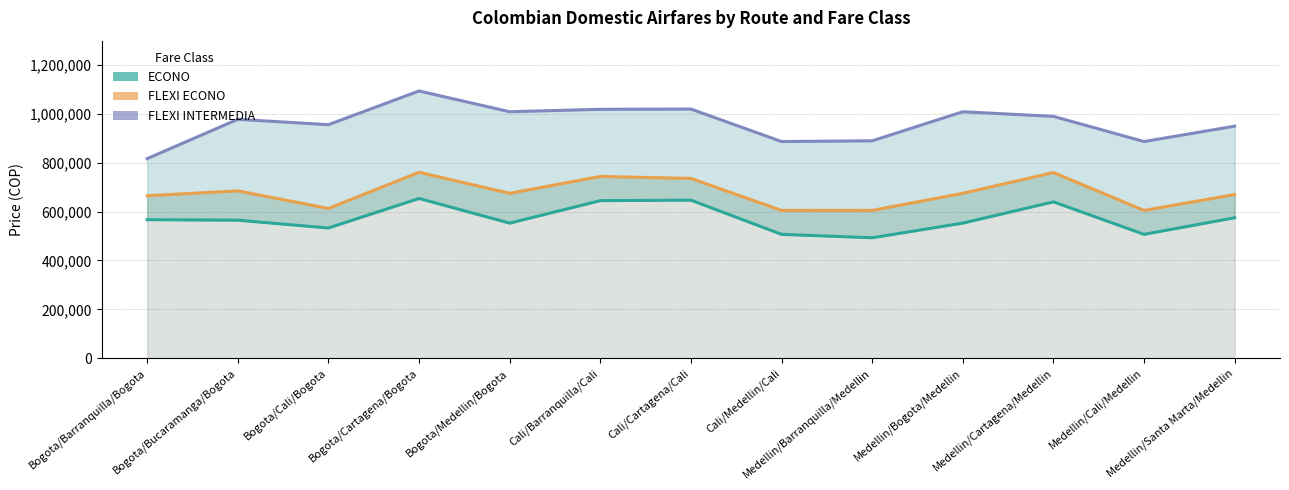

At which category does FLEXI INTERMEDIA reach its first local valley?

Bogota/Cali/Bogota